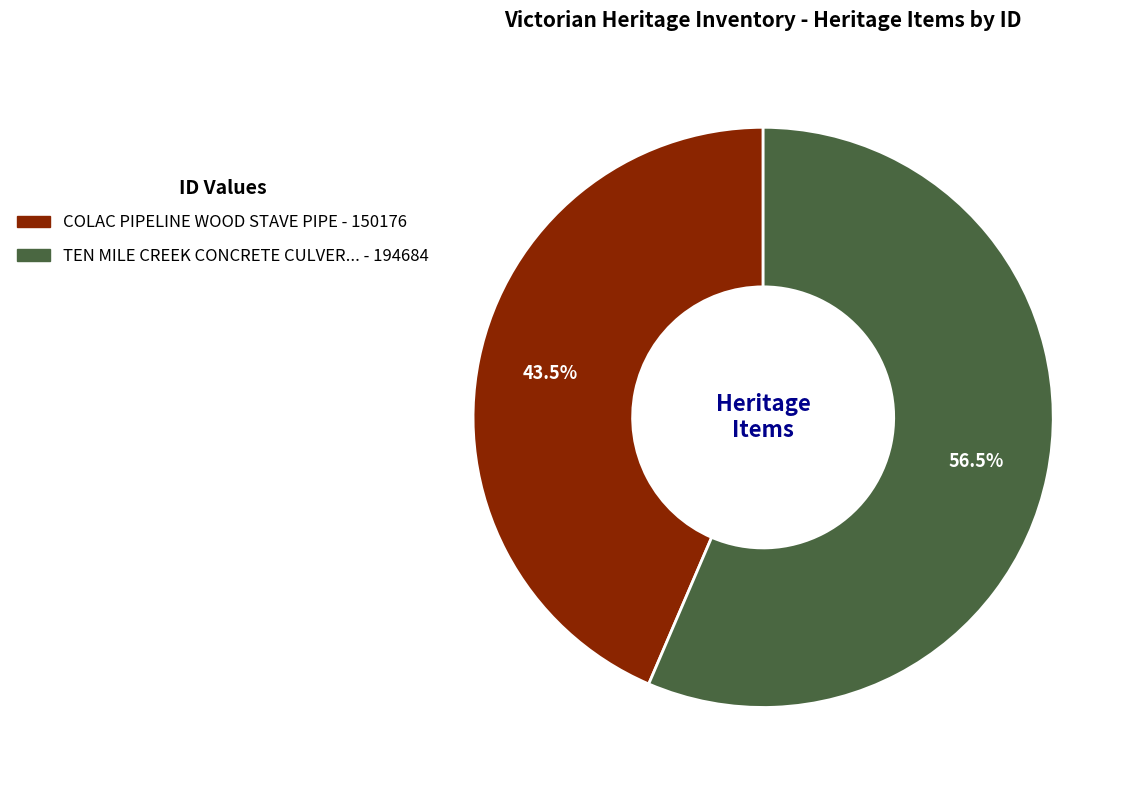

To the nearest percent, what is the difference between the largest and smallest slice percentages?

13%